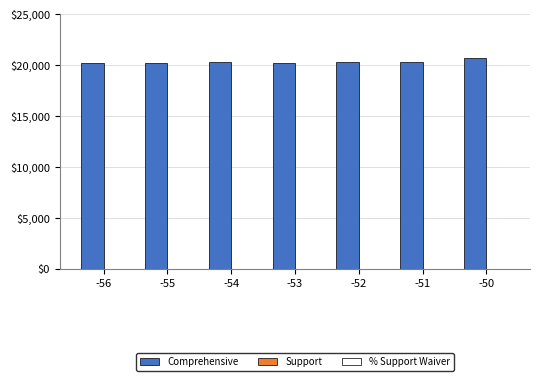

What is the sum of all Comprehensive values?

142390.0